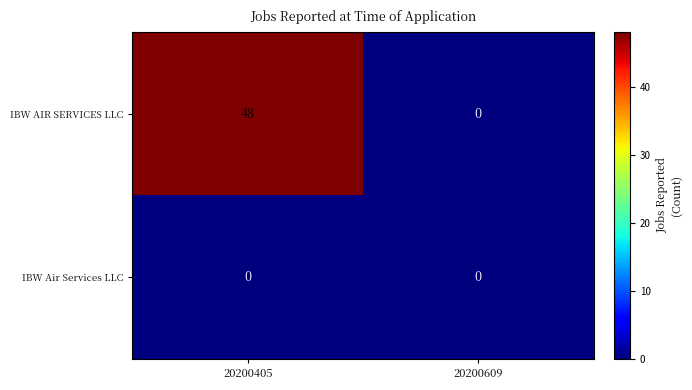

What is the difference between the highest and lowest values at 20200405?

48